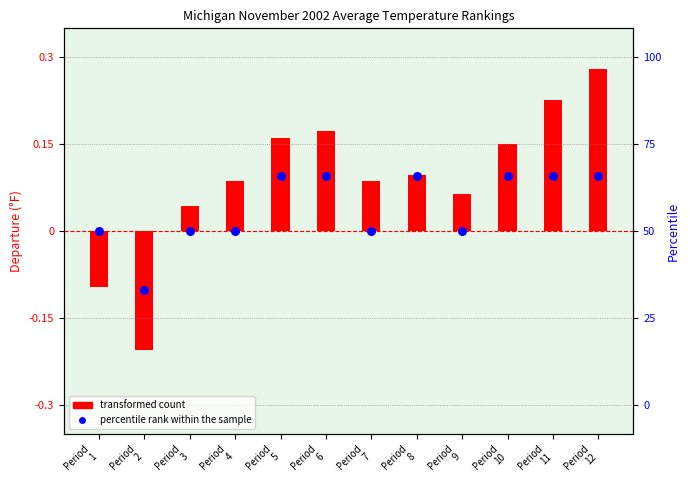

What is the change in value from Period
6 to Period
9?

-0.1